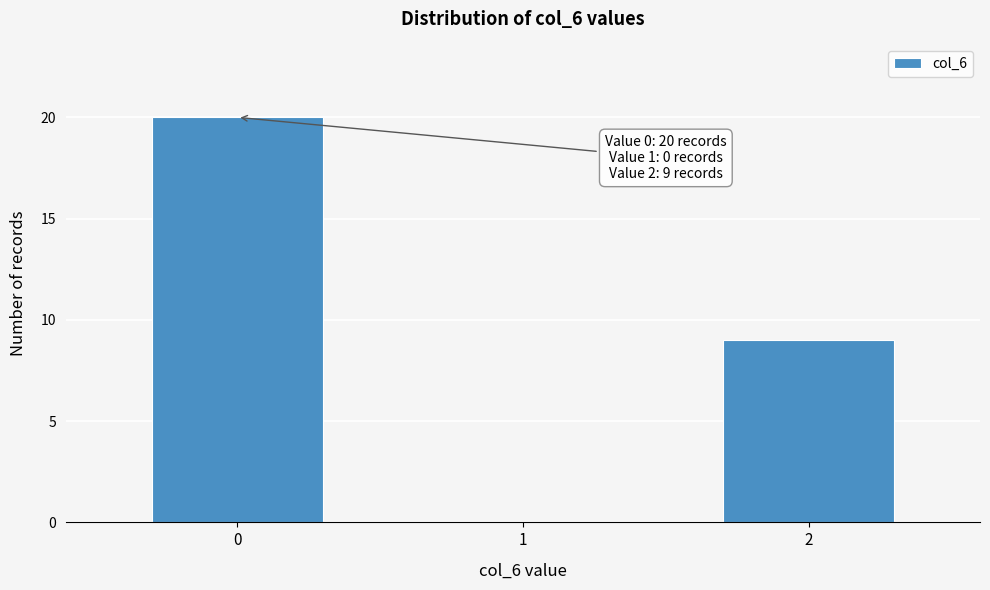

Reading left to right, extract all data points from this chart.

0=20	1=0	2=9